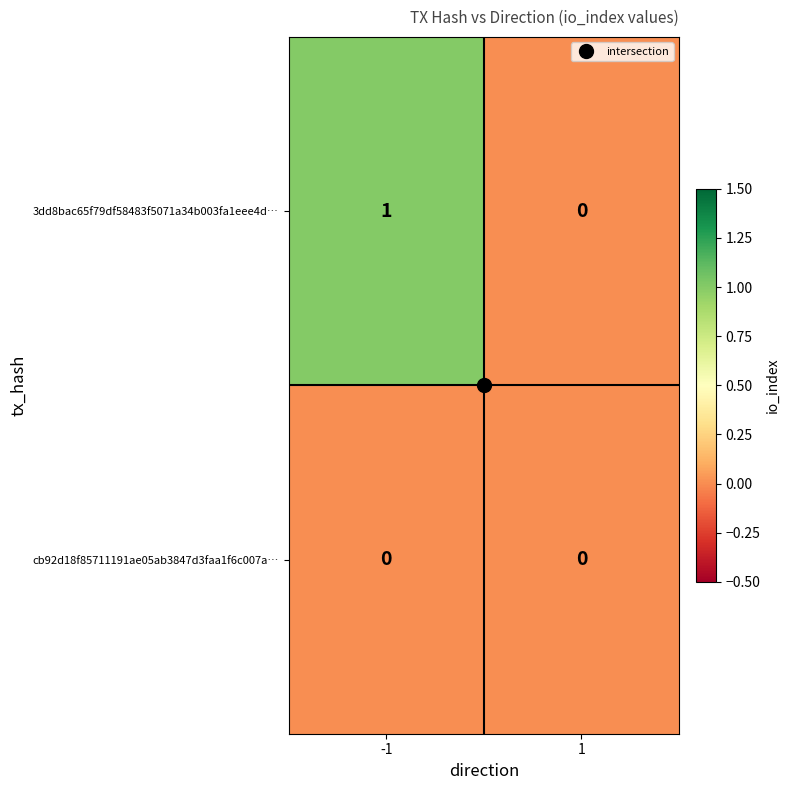

Which series has the largest range (max minus min)?

3dd8bac65f79df58483f5071a34b003fa1eee4d…